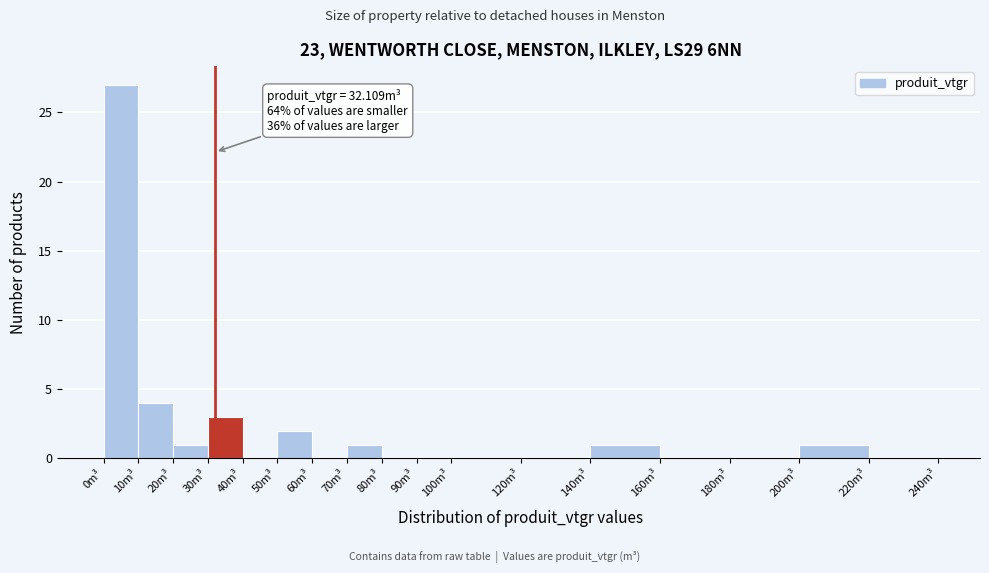

Over which range of the x-axis is the bar tallest?

0 to 10